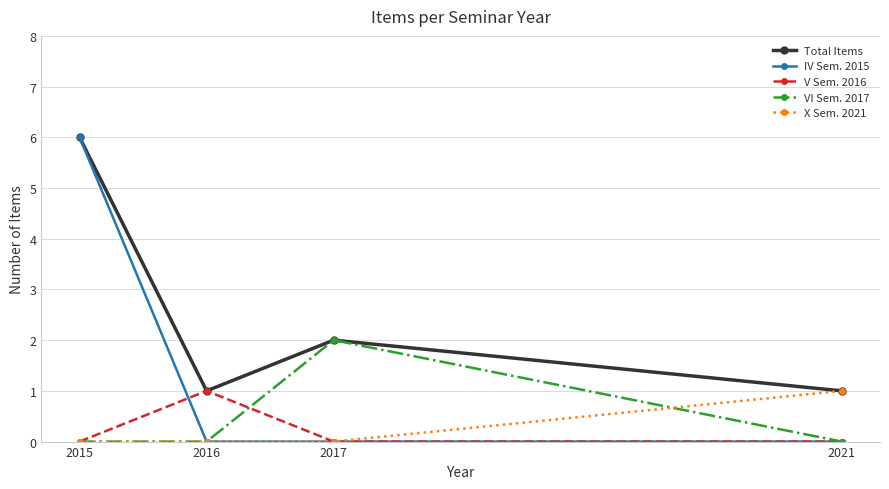

Is it true that V Sem. 2016 equals 0 at 2017?

True